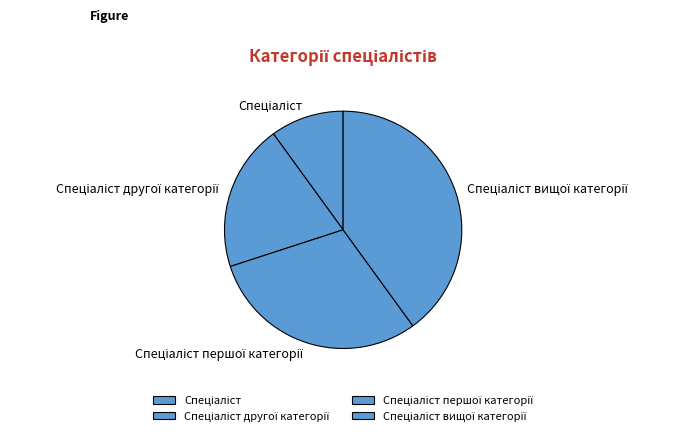

Is there a majority slice in this chart?

No